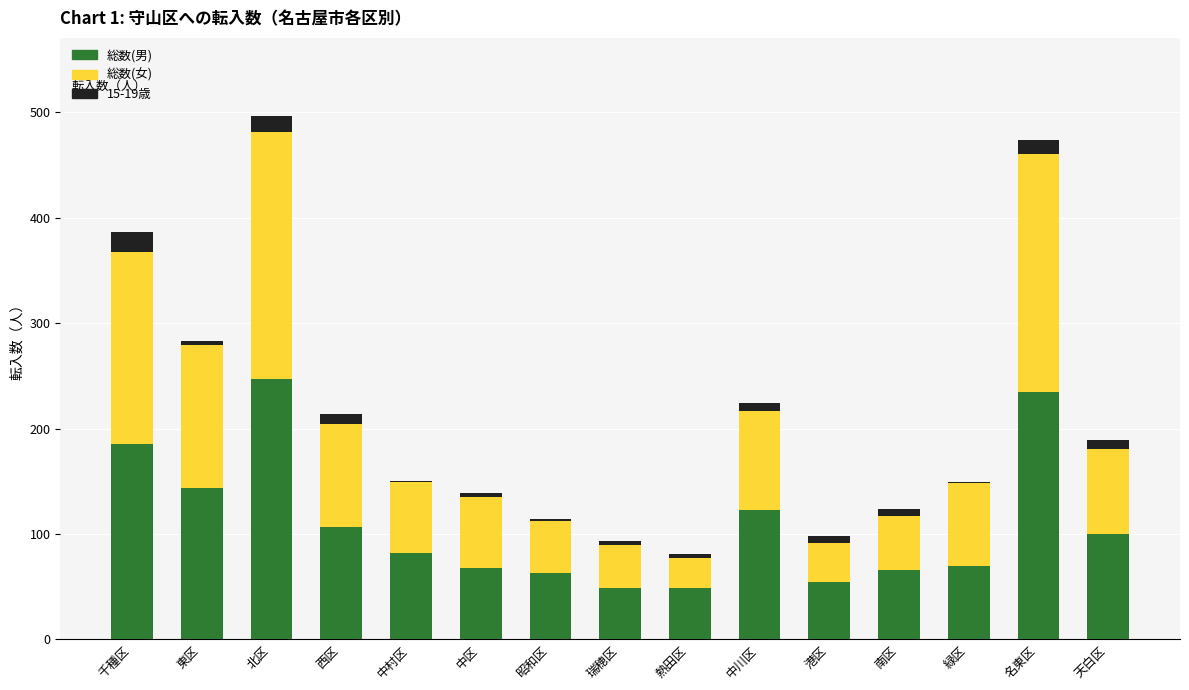

What is the highest value of the 総数(男) series?

247